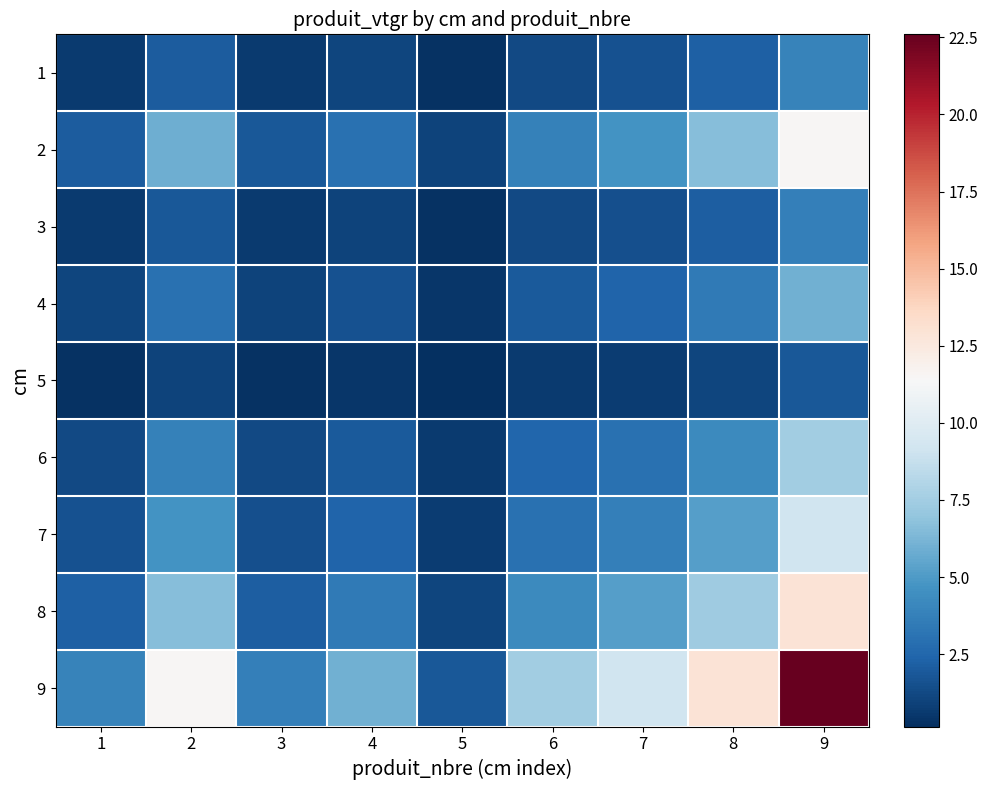

How many distinct data groups are displayed?

9